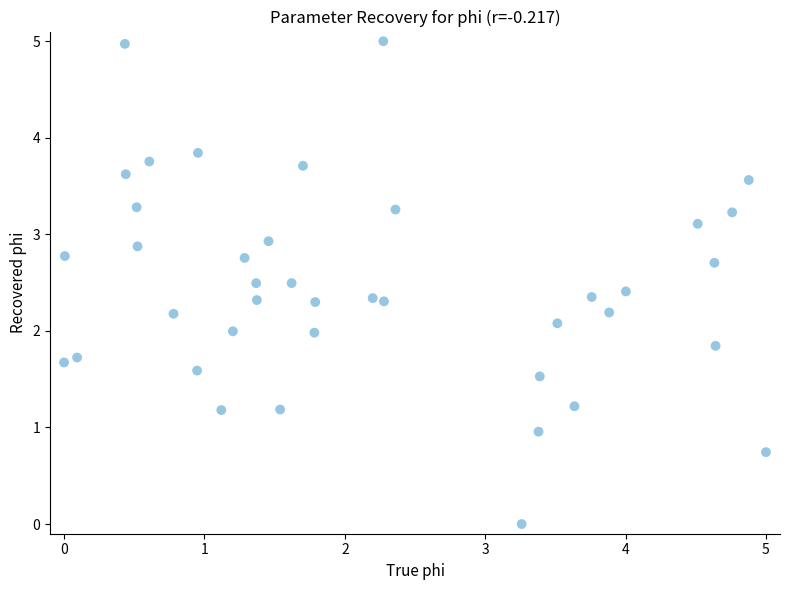

What is the range of Y values (max minus min)?

5.0